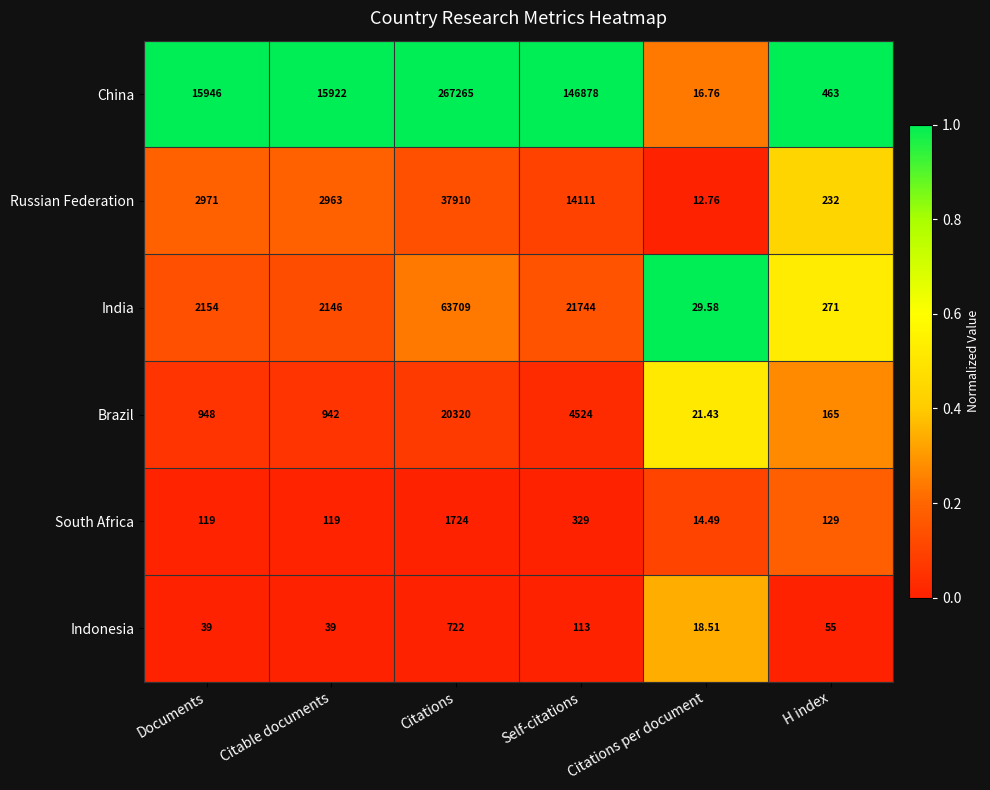

Count the number of categories in the chart.

6